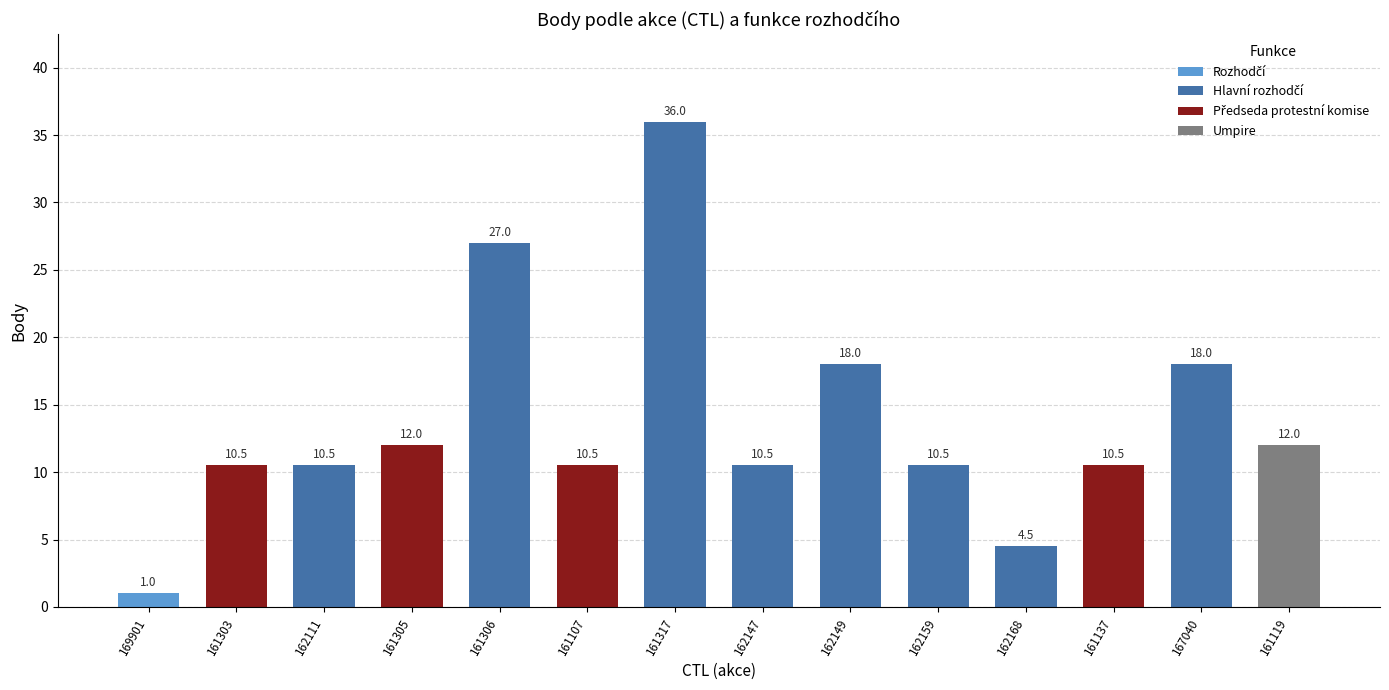

Which has a higher value, 161119 or 161306?

161306